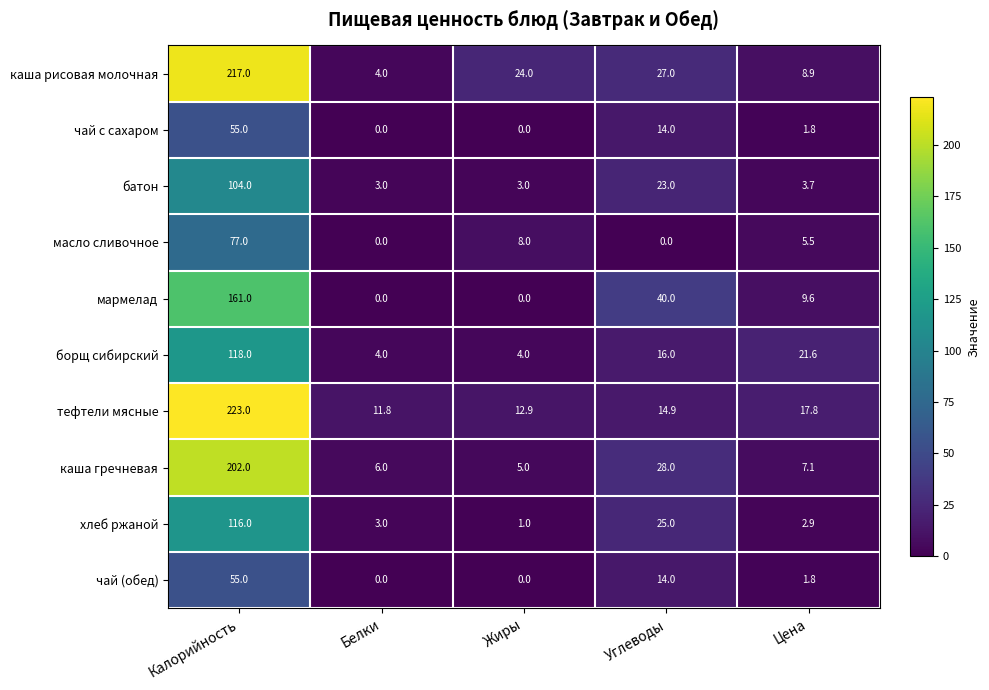

The каша гречневая series shows 2.7 at Цена. True or false?

False